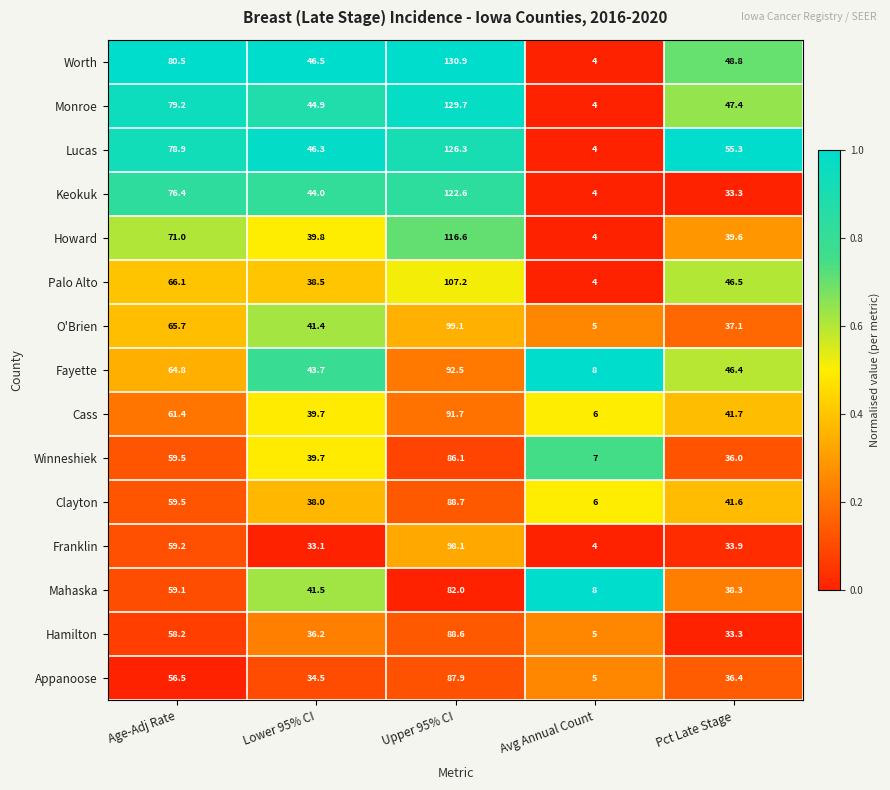

What is the spread (max minus min) of values at Pct Late Stage?

22.0